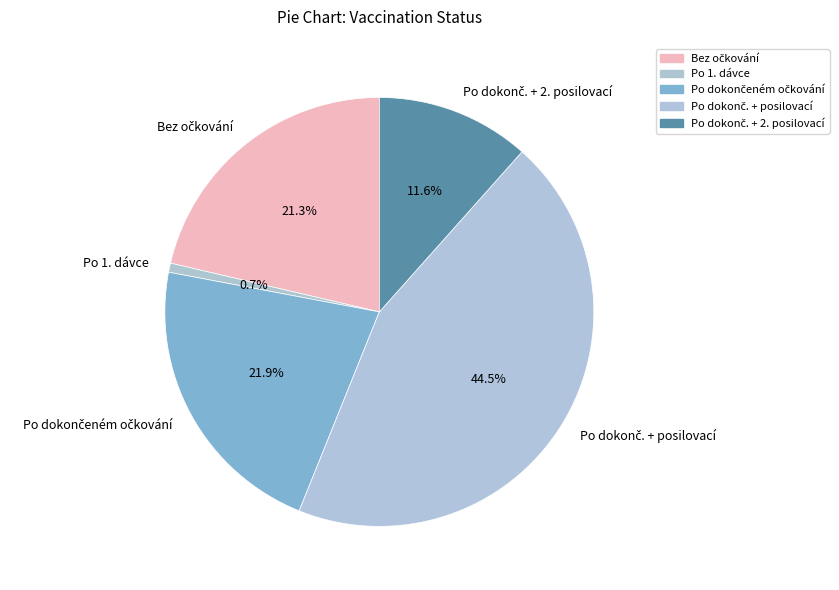

Which slice is the smallest?

Po 1. dávce